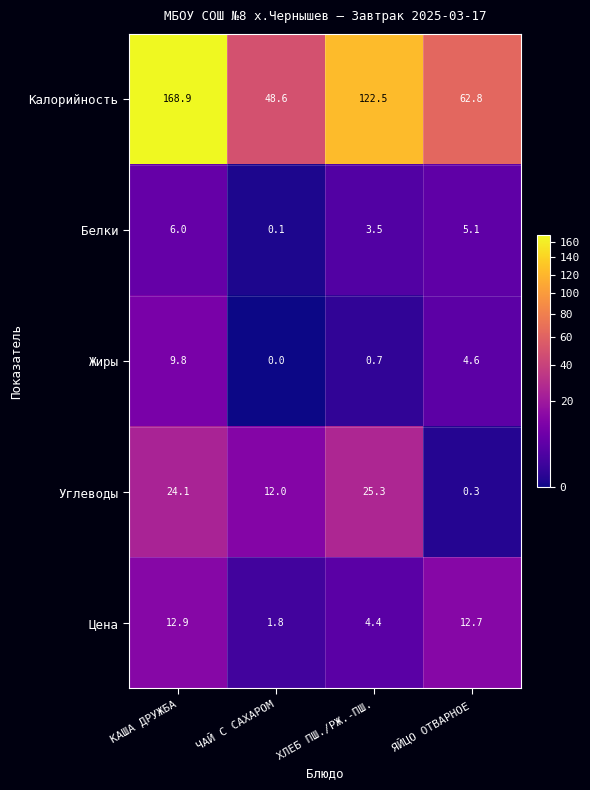

The value of Калорийность at ХЛЕБ ПШ./РЖ.-ПШ. is 49.4. True or false?

False